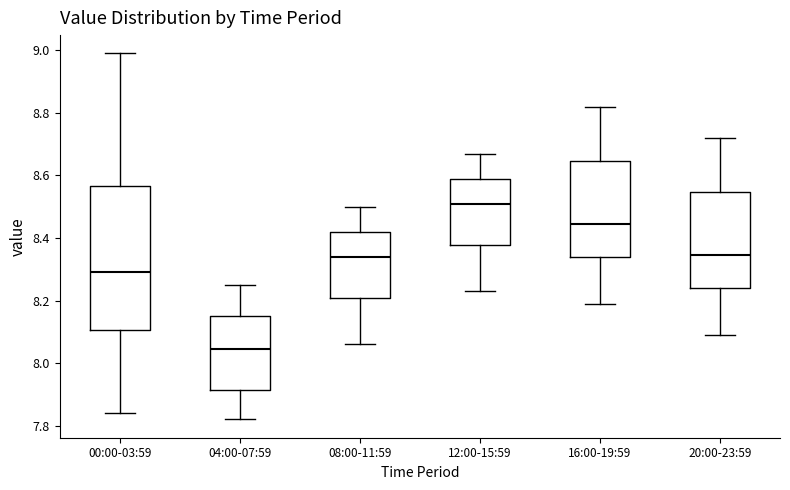

Which box has the lowest median line?

04:00-07:59